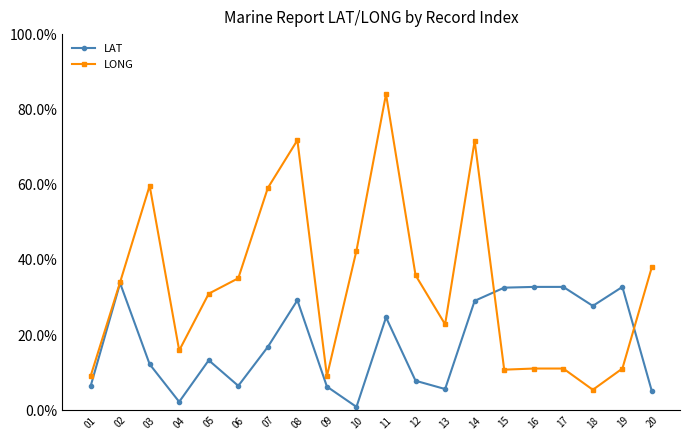

Rank the series at 07 from lowest to highest value.

LAT, LONG